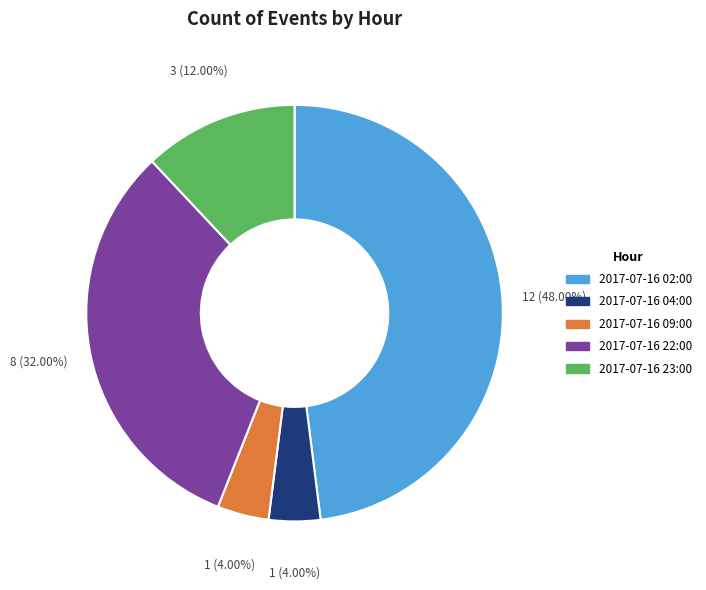

True or false: 2017-07-16 23:00 accounts for 12% of the total.

True